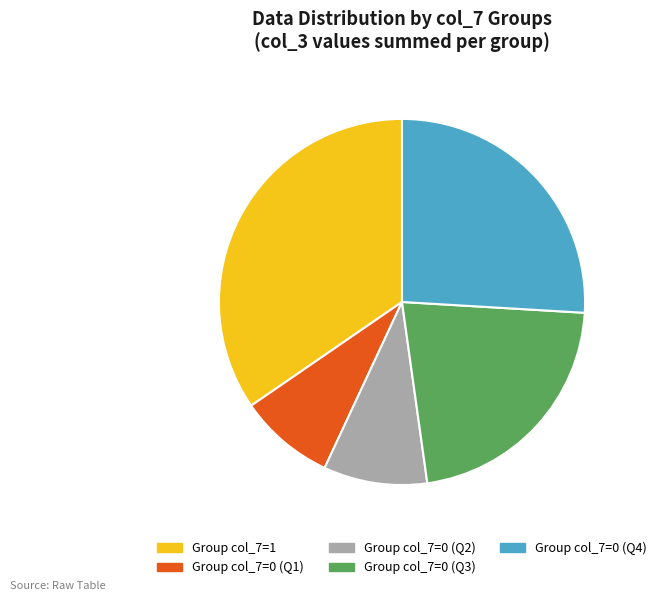

Is there any slice that represents more than half of the pie?

No